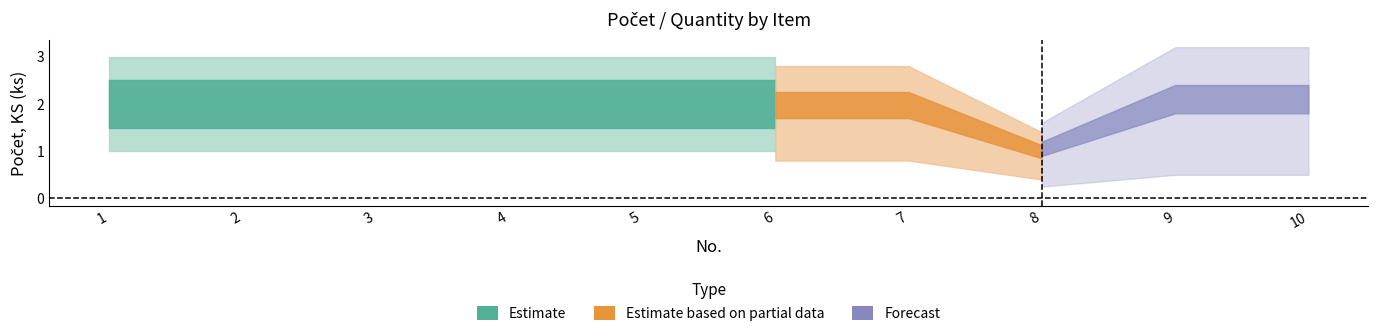

How many data points does each series have?

10